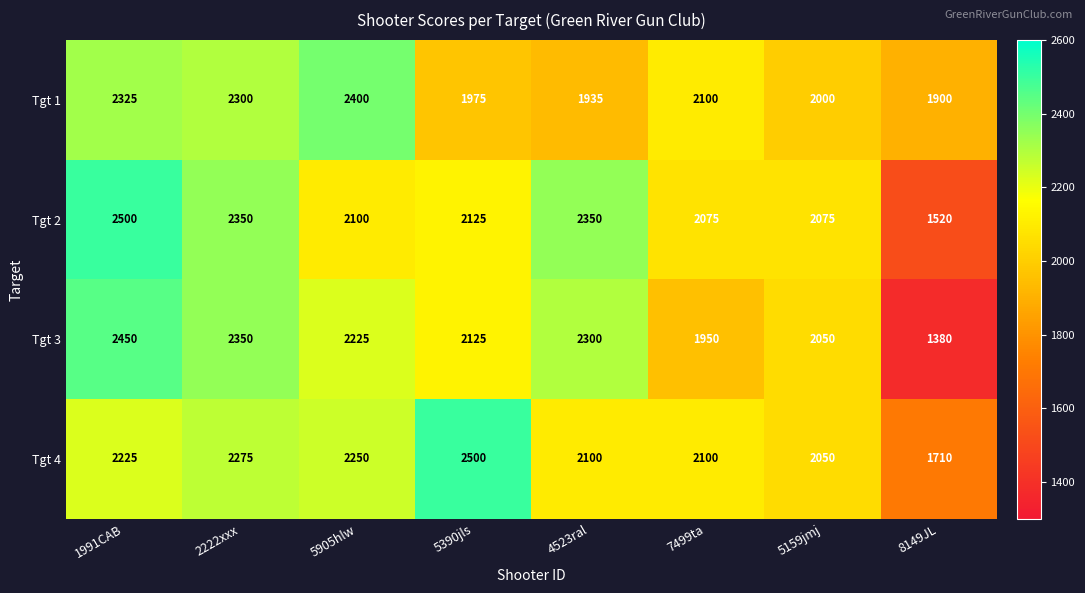

The Tgt 2 series shows 1520 at 8149JL. True or false?

True